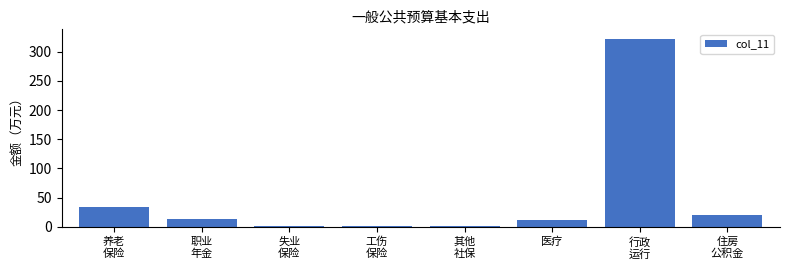

What is the greatest value displayed?

322.4